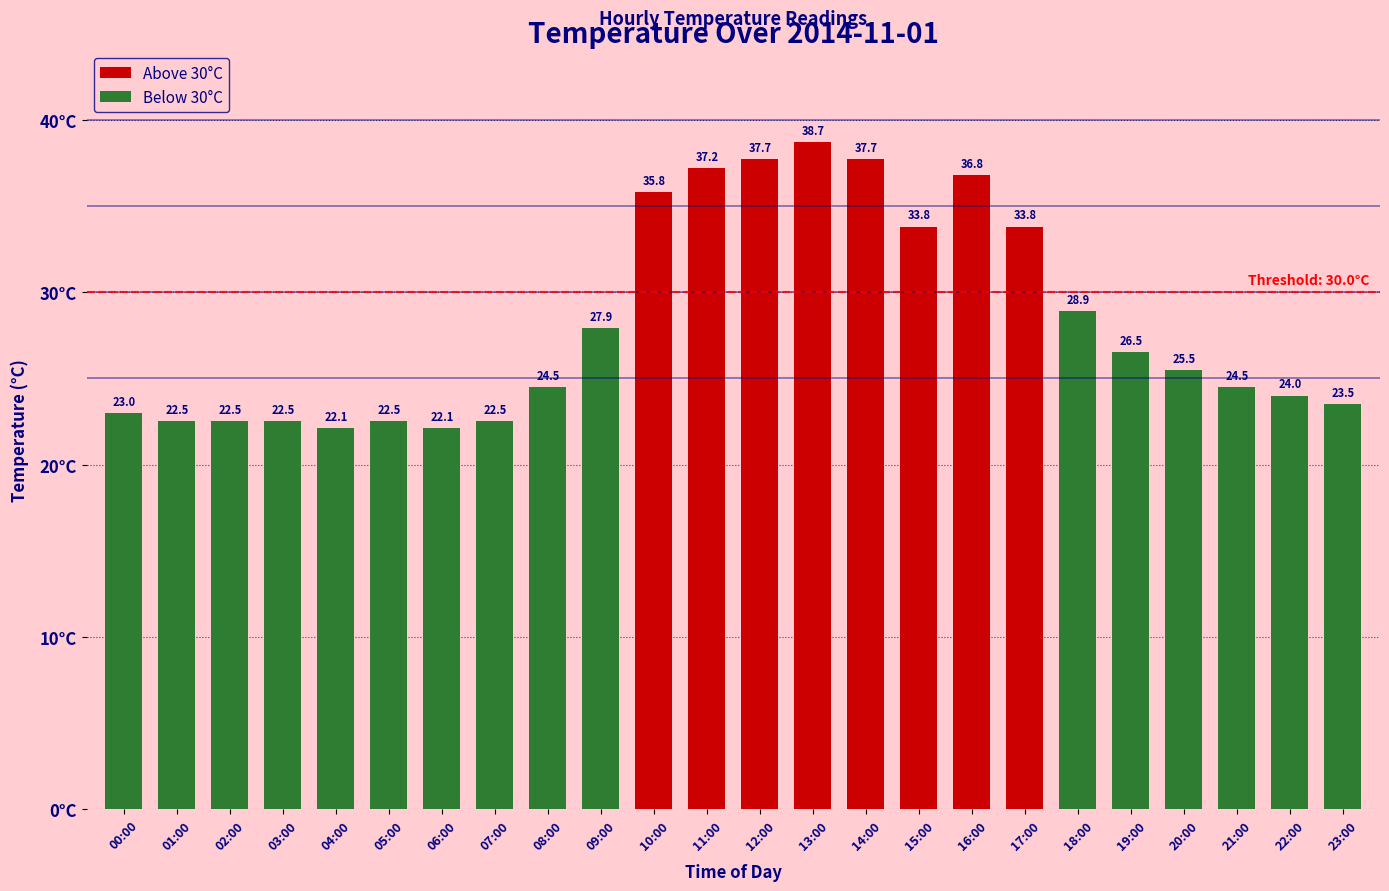

What is the label of the 18th bar from the left?

17:00